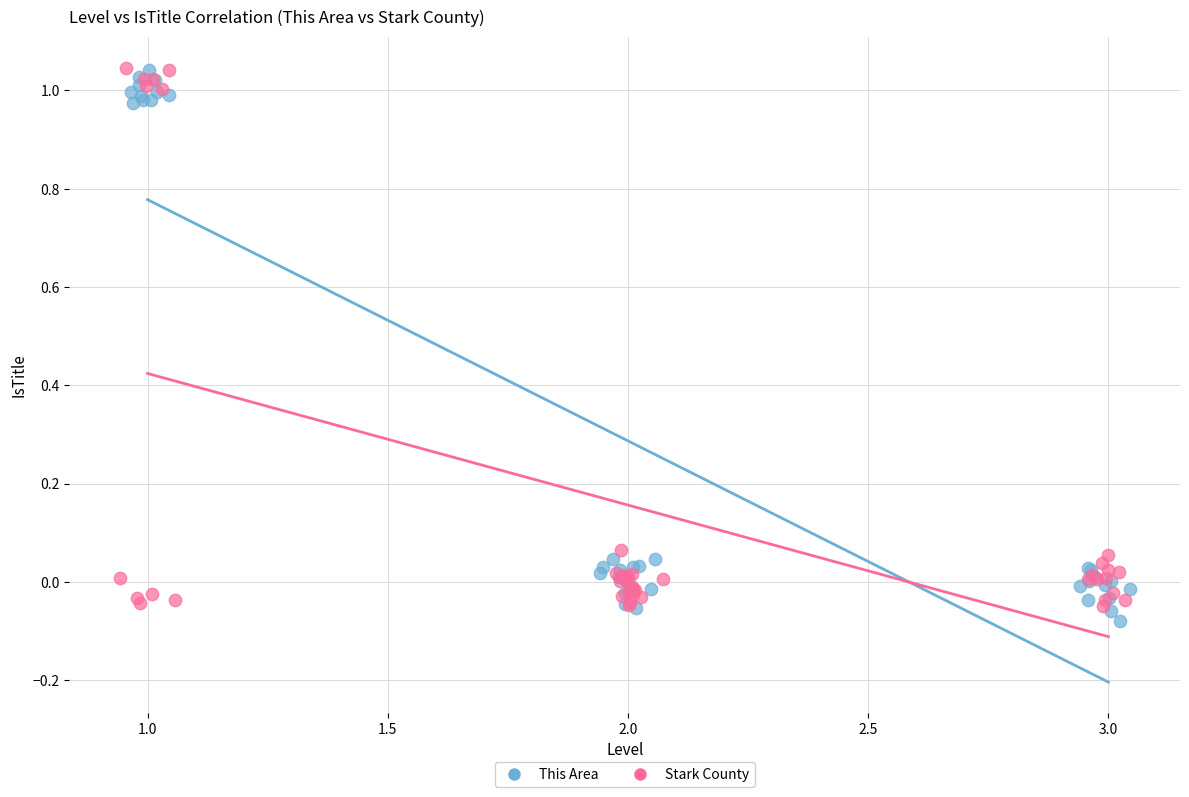

Which series has the widest spread of Y values?

This Area